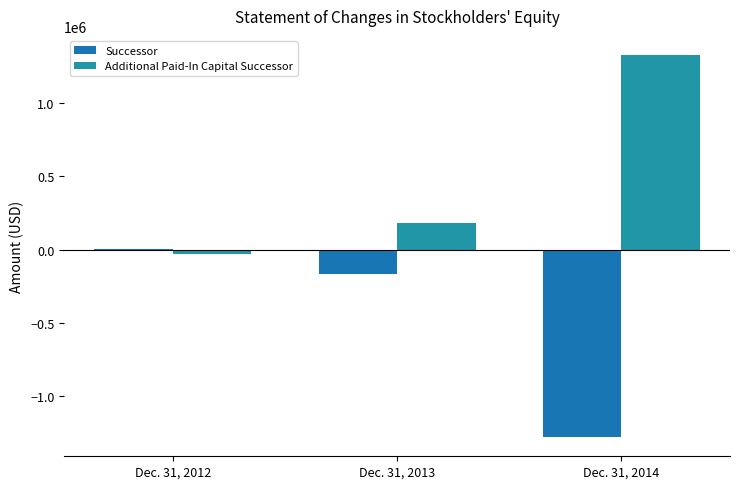

Reading left to right, transcribe all the data shown in this chart.

Successor: Dec. 31, 2012=353	Dec. 31, 2013=-167620	Dec. 31, 2014=-1277498
Additional Paid-In Capital Successor: Dec. 31, 2012=-31206	Dec. 31, 2013=181094	Dec. 31, 2014=1324672